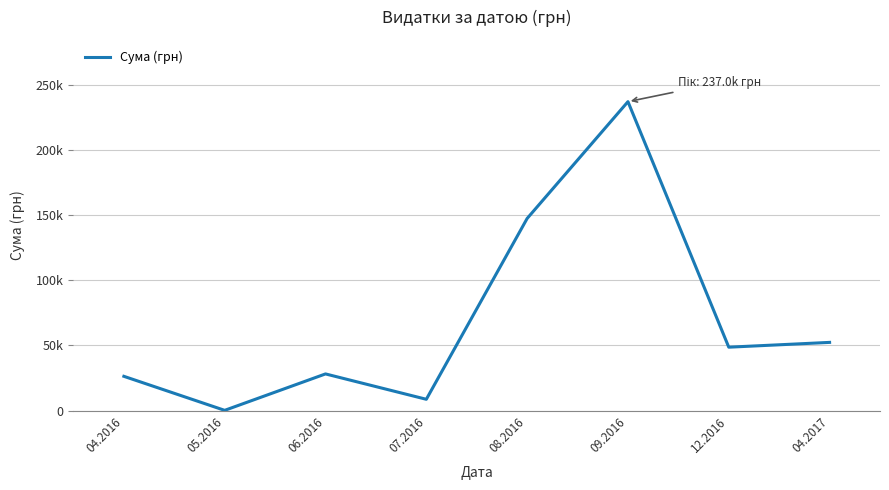

Which label corresponds to the smallest value in the chart?

05.2016